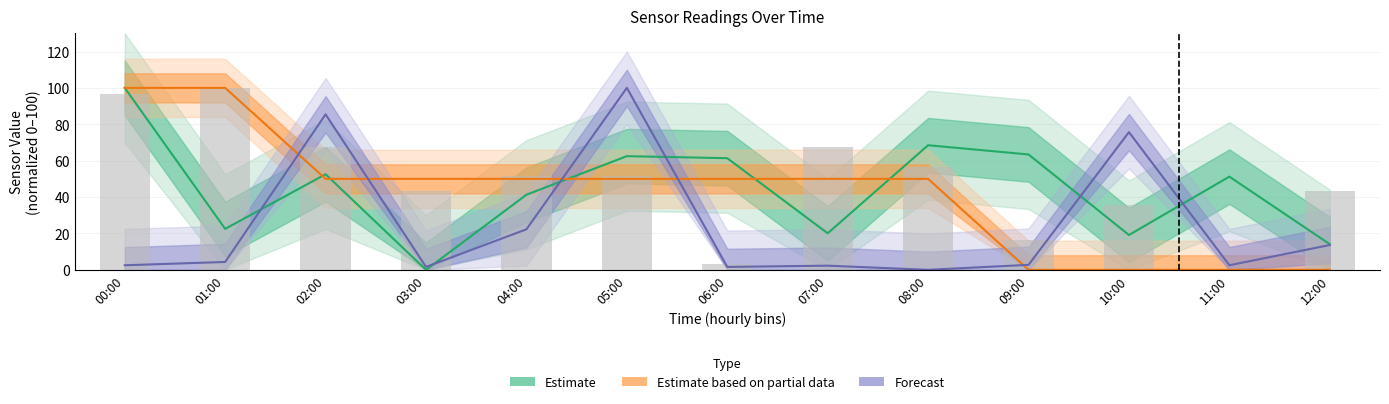

How many series are shown in this chart?

4